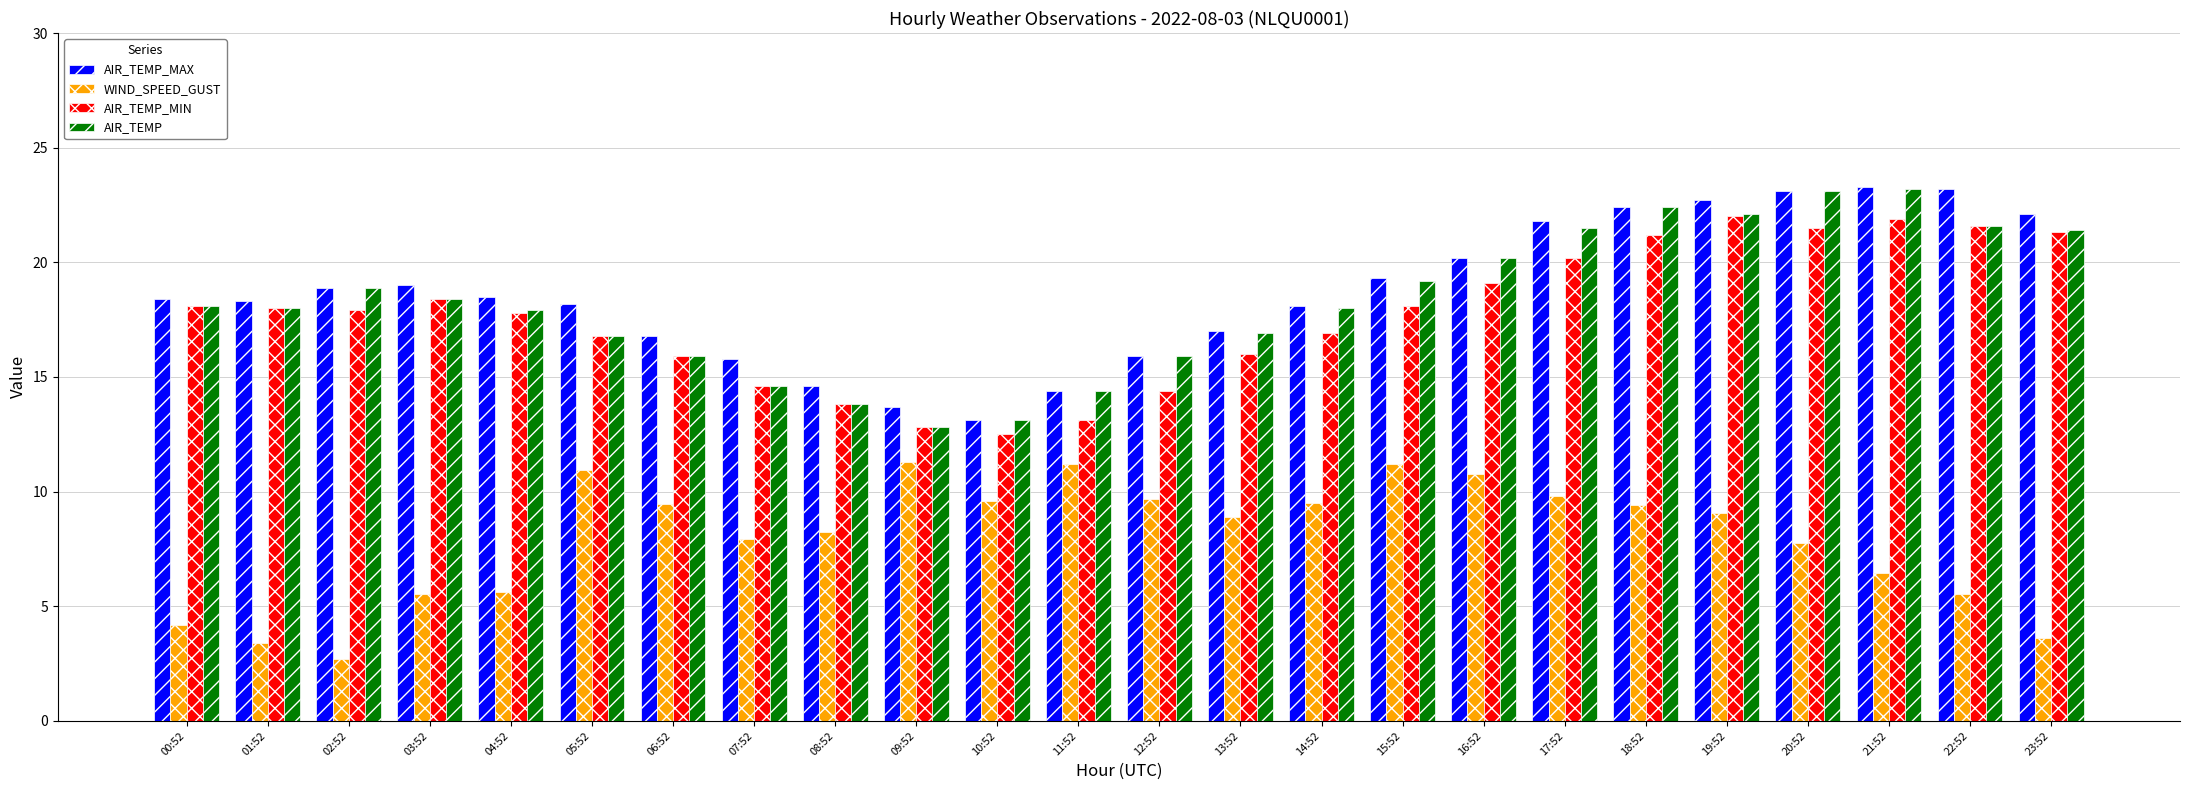

What is the average value of the AIR_TEMP_MAX series?

18.7